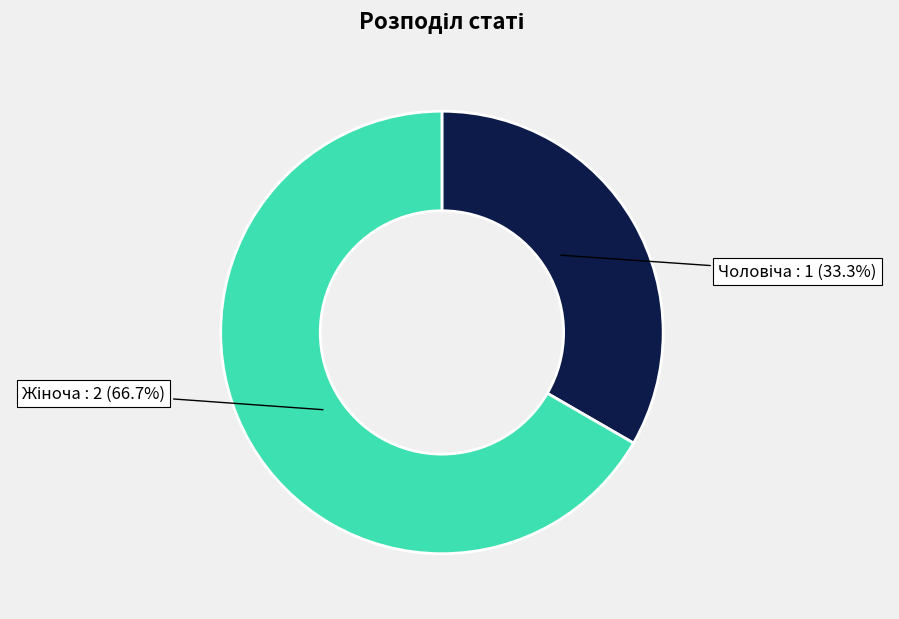

Is there a majority slice in this chart?

Yes